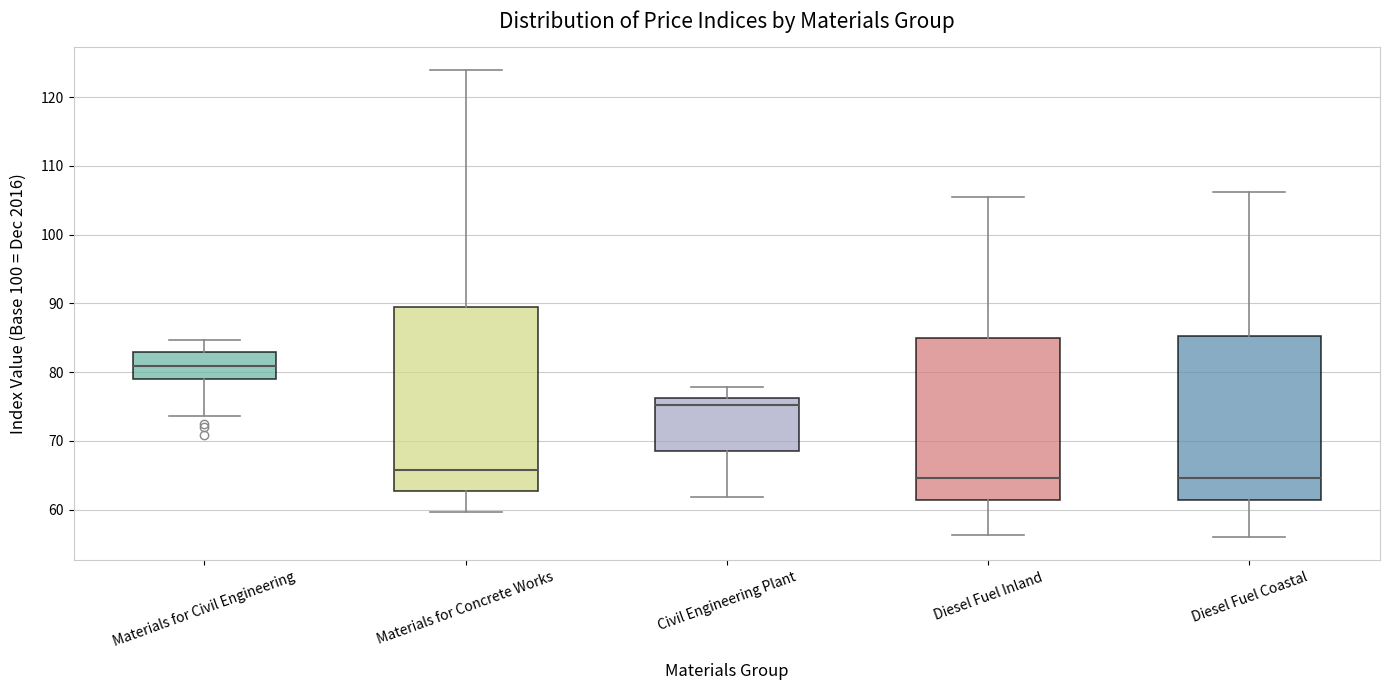

Which box is the tallest, from its lower edge to its upper edge?

Materials for Concrete Works